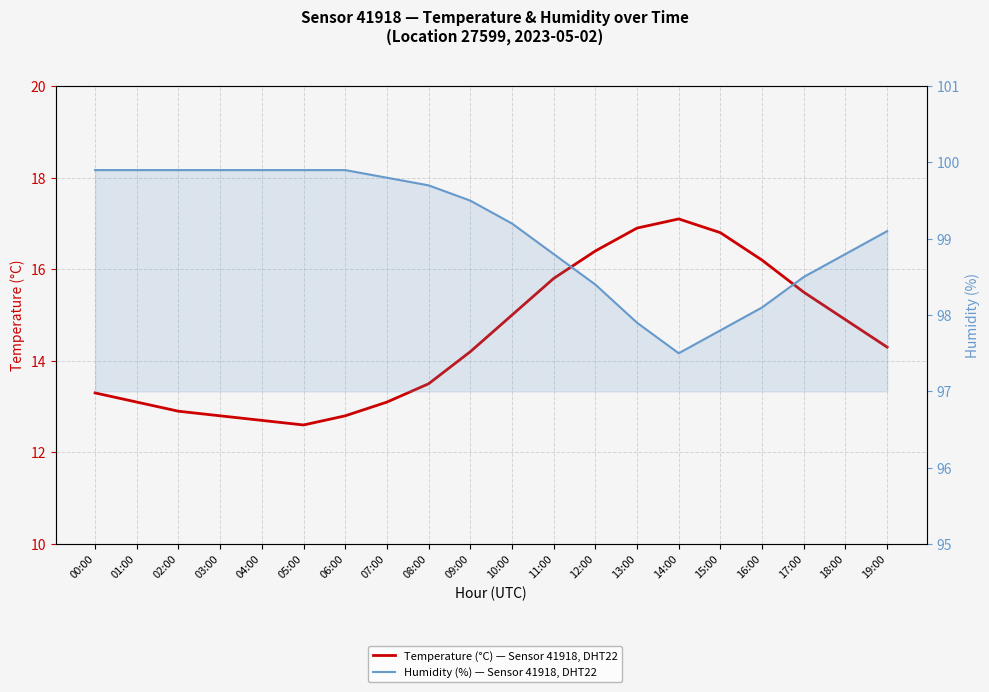

The Humidity (%) — Sensor 41918, DHT22 series shows 168.6 at 01:00. True or false?

False